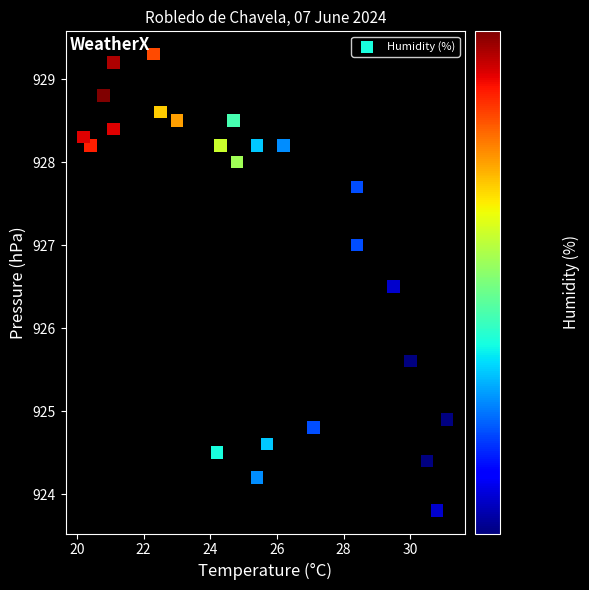

What Y value in the scatter plot is closest to 926?

925.6